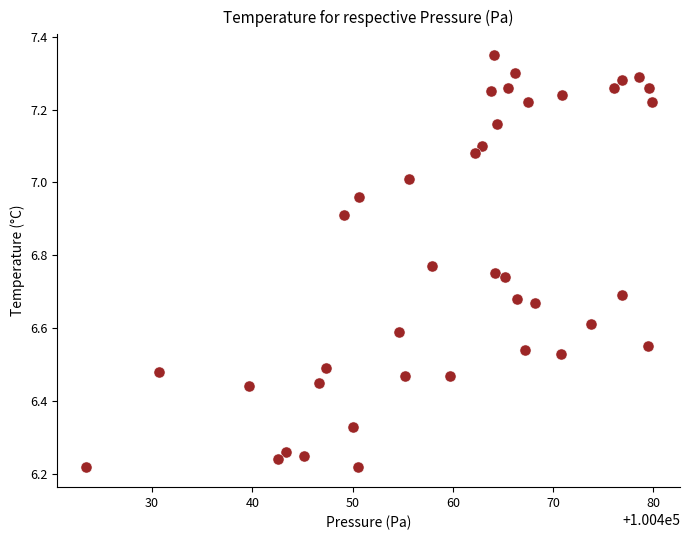

What is the range of Y values (max minus min)?

1.1